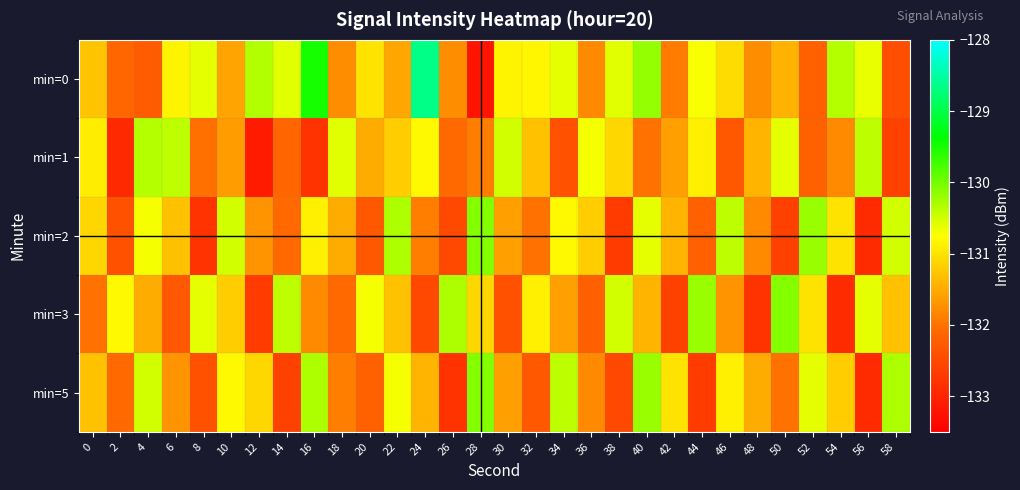

Reading left to right, extract all data points from this chart.

min=0: 0=-131.3	2=-132.1	4=-132.3	6=-130.8	8=-130.6	10=-131.5	12=-130.3	14=-130.6	16=-129.5	18=-131.8	20=-131.0	22=-131.5	24=-128.7	26=-131.8	28=-133.2	30=-130.9	32=-130.8	34=-130.6	36=-131.8	38=-130.6	40=-130.2	42=-131.9	44=-130.7	46=-131.1	48=-131.8	50=-131.4	52=-132.2	54=-130.3	56=-130.6	58=-132.4
min=1: 0=-130.9	2=-132.9	4=-130.3	6=-130.4	8=-132.0	10=-131.6	12=-133.1	14=-132.1	16=-132.8	18=-130.6	20=-131.5	22=-131.2	24=-130.8	26=-132.1	28=-131.9	30=-130.5	32=-131.3	34=-132.4	36=-130.7	38=-131.1	40=-132.0	42=-131.6	44=-130.9	46=-132.3	48=-131.4	50=-130.6	52=-132.2	54=-131.8	56=-130.4	58=-132.6
min=2: 0=-131.1	2=-132.4	4=-130.7	6=-131.3	8=-132.8	10=-130.5	12=-131.7	14=-132.1	16=-130.9	18=-131.5	20=-132.3	22=-130.3	24=-131.9	26=-132.5	28=-130.1	30=-131.6	32=-132.0	34=-130.8	36=-131.2	38=-132.7	40=-130.6	42=-131.4	44=-132.2	46=-130.4	48=-131.8	50=-132.6	52=-130.2	54=-131.0	56=-132.9	58=-130.5
min=3: 0=-132.0	2=-130.8	4=-131.5	6=-132.3	8=-130.6	10=-131.2	12=-132.7	14=-130.4	16=-131.8	18=-132.1	20=-130.7	22=-131.3	24=-132.5	26=-130.3	28=-131.1	30=-132.4	32=-130.9	34=-131.6	36=-132.2	38=-130.5	40=-131.4	42=-132.6	44=-130.2	46=-131.7	48=-132.8	50=-130.1	52=-131.0	54=-132.9	56=-130.6	58=-131.3
min=5: 0=-131.3	2=-132.1	4=-130.5	6=-131.7	8=-132.4	10=-130.8	12=-131.1	14=-132.6	16=-130.3	18=-131.9	20=-132.2	22=-130.7	24=-131.4	26=-132.8	28=-130.1	30=-131.6	32=-132.3	34=-130.4	36=-131.8	38=-132.5	40=-130.2	42=-131.0	44=-132.7	46=-130.9	48=-131.5	50=-132.0	52=-130.6	54=-131.2	56=-132.9	58=-130.3